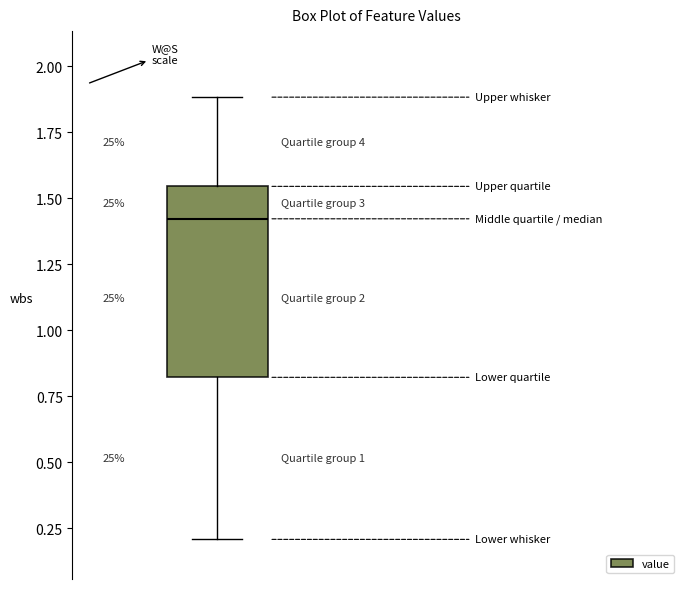

Read this box plot against the y-axis: the position of the median line, the range covered by the box, and the ends of both whiskers. The values are not printed on the chart, so give them approximately, as read against the axis.

median 1.40, box 0.80 to 1.55, whiskers 0.20 to 1.90